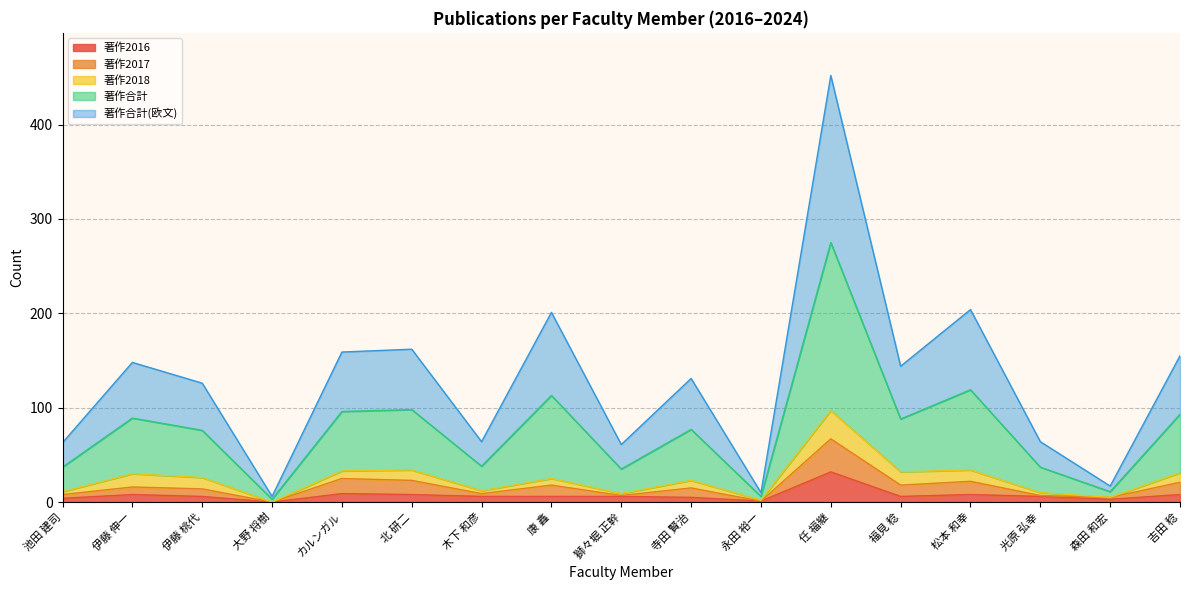

In 著作2016, how many points are higher than both neighbors (excluding endpoints)?

4